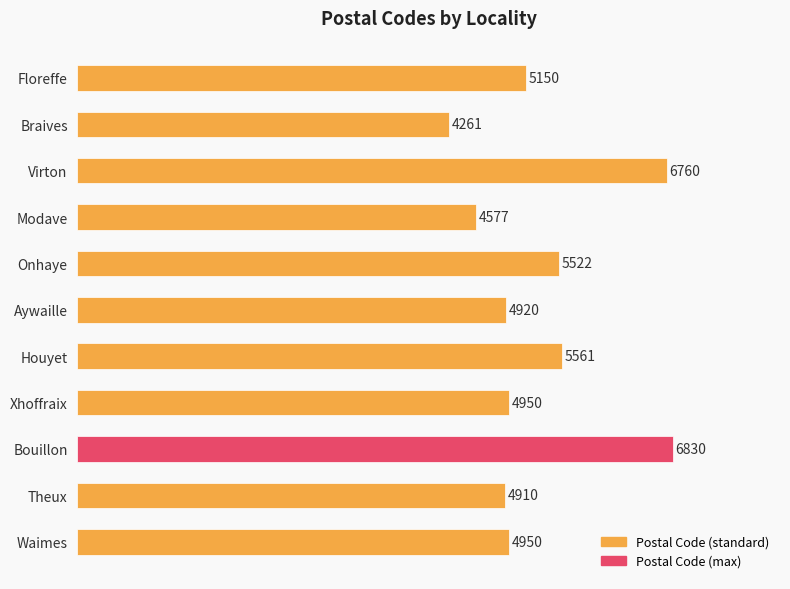

Which category has the lowest value across all series?

Braives